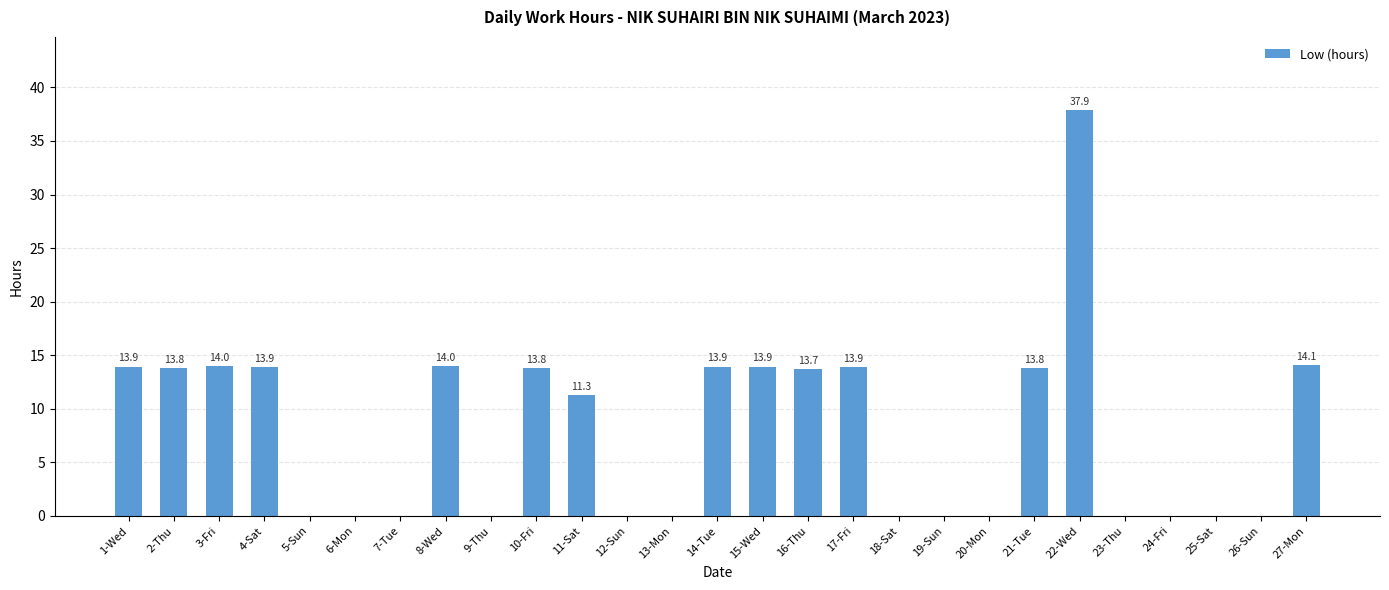

How many values exceed 11?

14